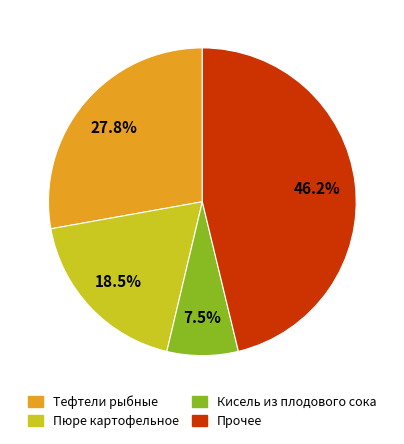

Which slice is the smallest?

Кисель из плодового сока